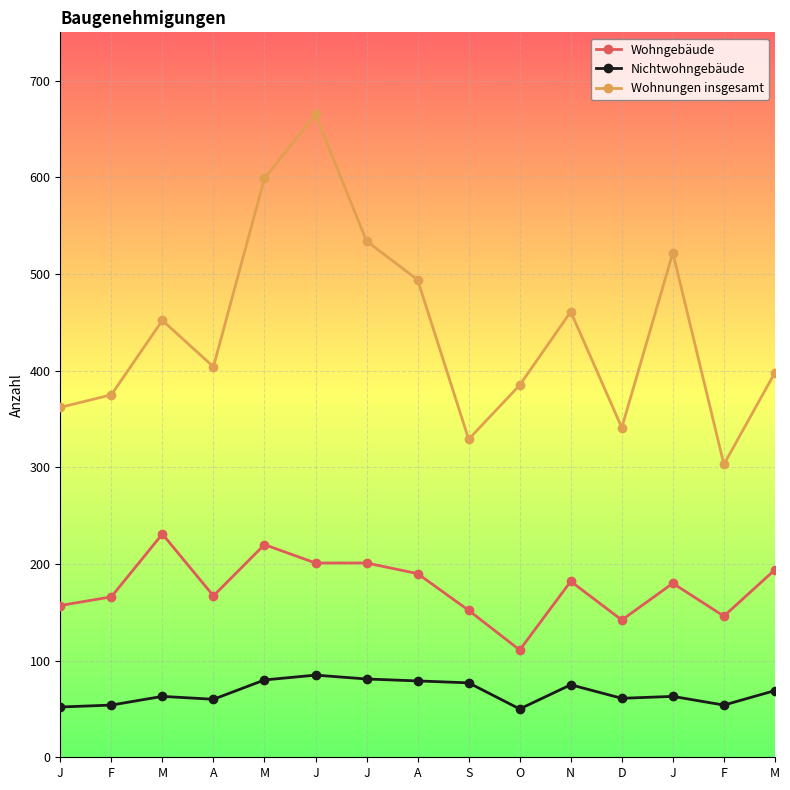

Is the value of Wohnungen insgesamt at D greater than the value of Nichtwohngebäude at J?

Yes